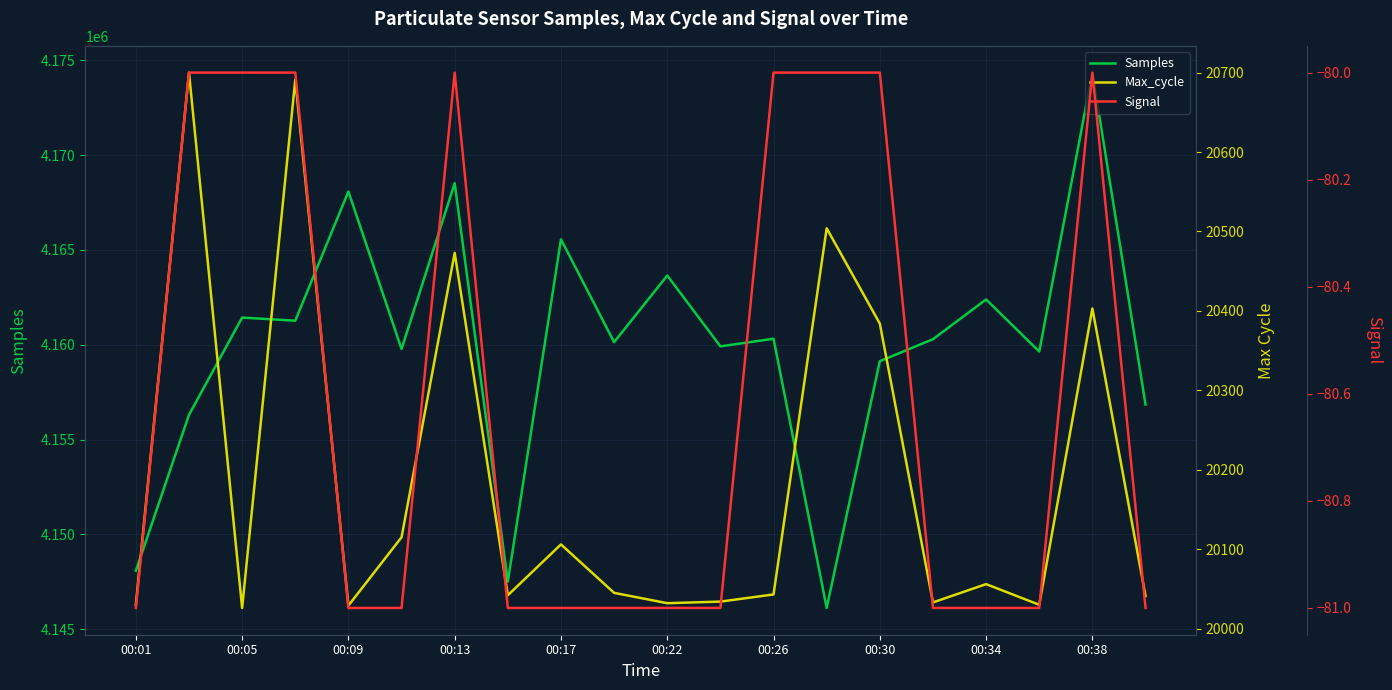

The value of Samples at 00:17 is 5890815. True or false?

False